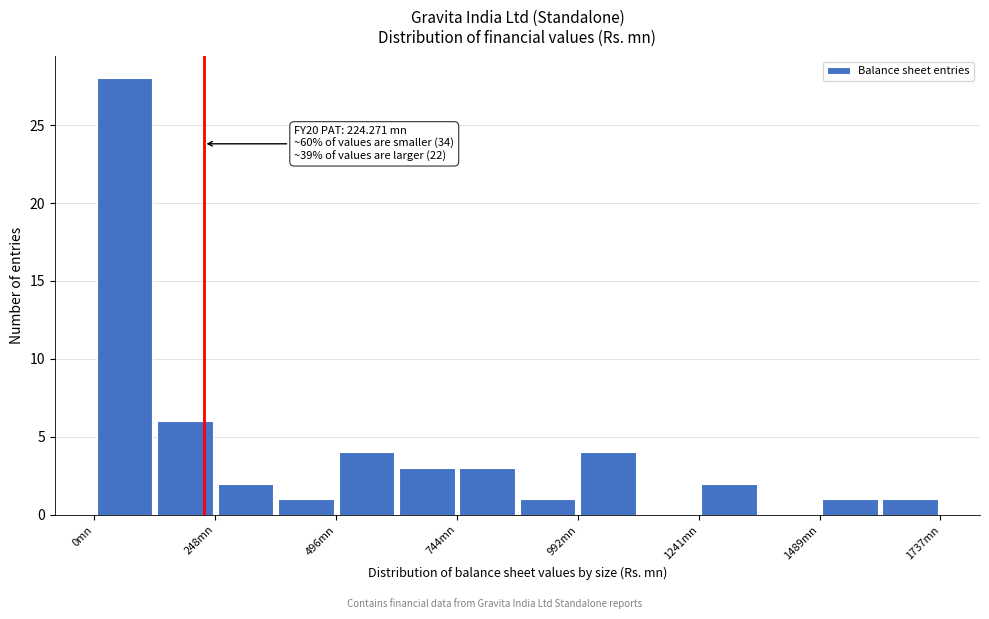

Read against the x-axis, roughly where is the centre of the tallest bar?

50